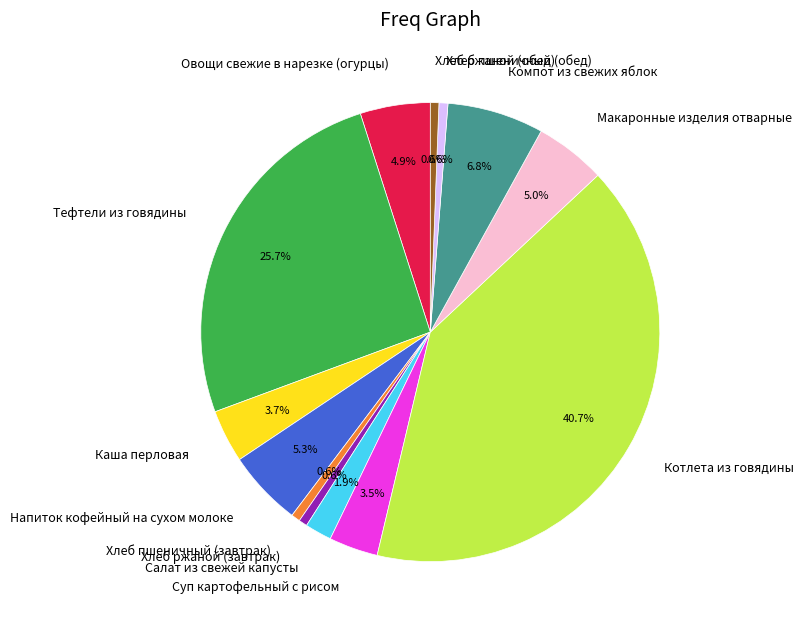

To the nearest percent, what portion does Тефтели из говядины represent?

26%